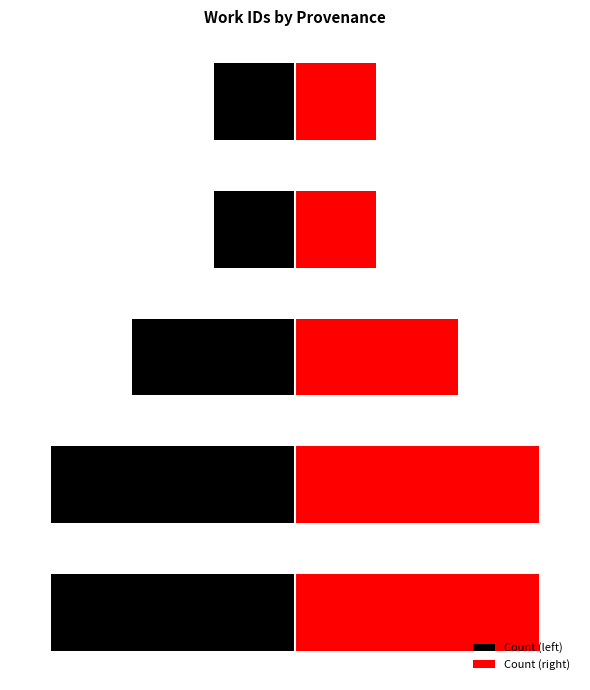

How many data points in Count (right) are less than 2?

2